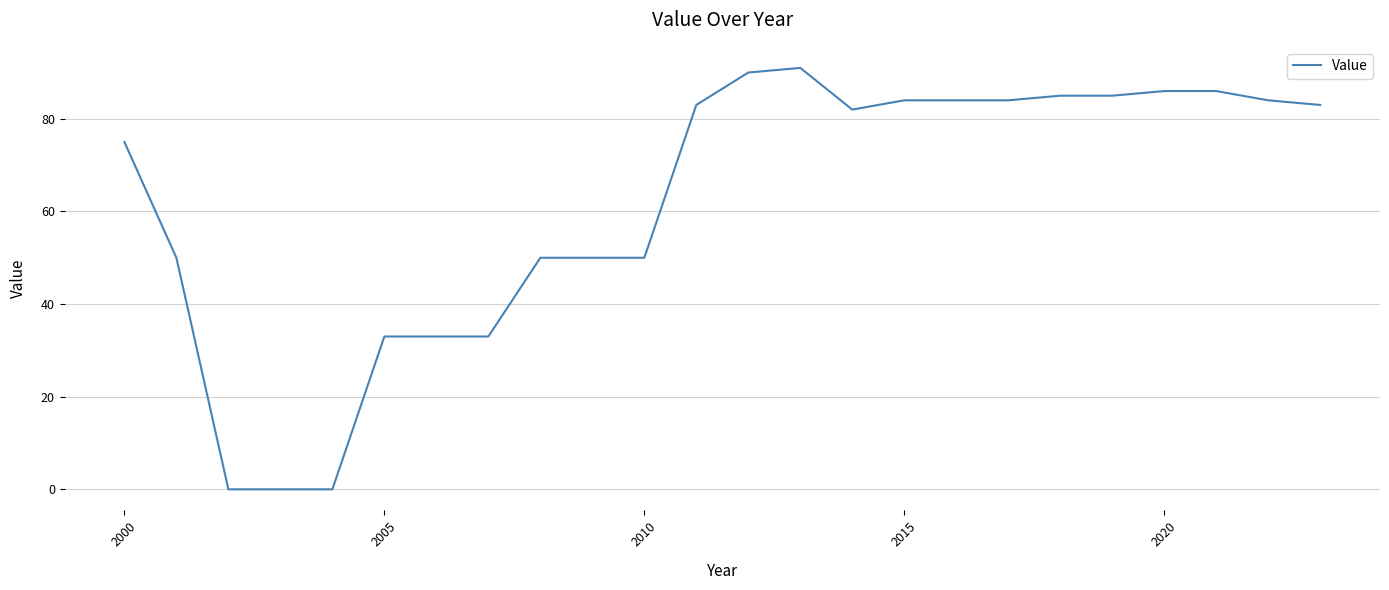

Reading left to right, what are all the values shown in this chart?

75	50	0	0	0	33	33	33	50	50	50	83	90	91	82	84	84	84	85	85	86	86	84	83